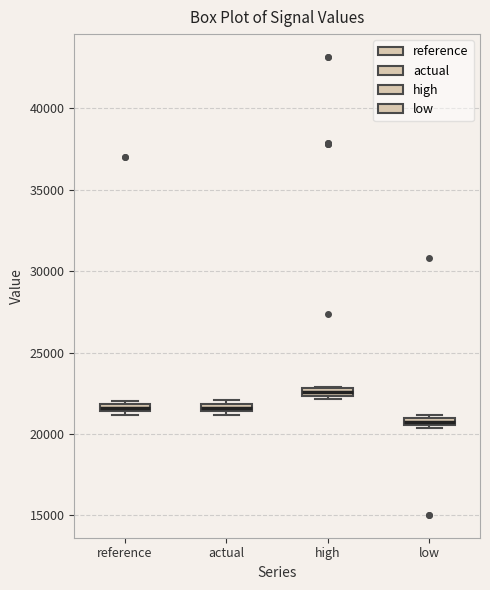

Where is the upper edge of the box for low on the y-axis? The values are not printed on the chart, so give them approximately, as read against the axis.

21000